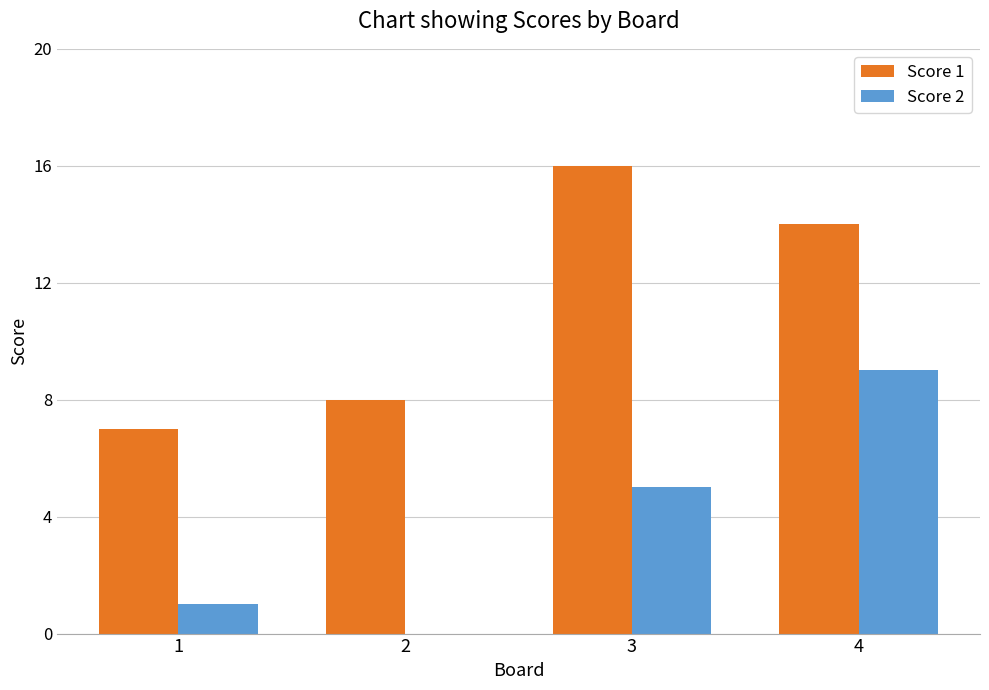

What is the sum of the Score 2 values at 3 and 2?

5